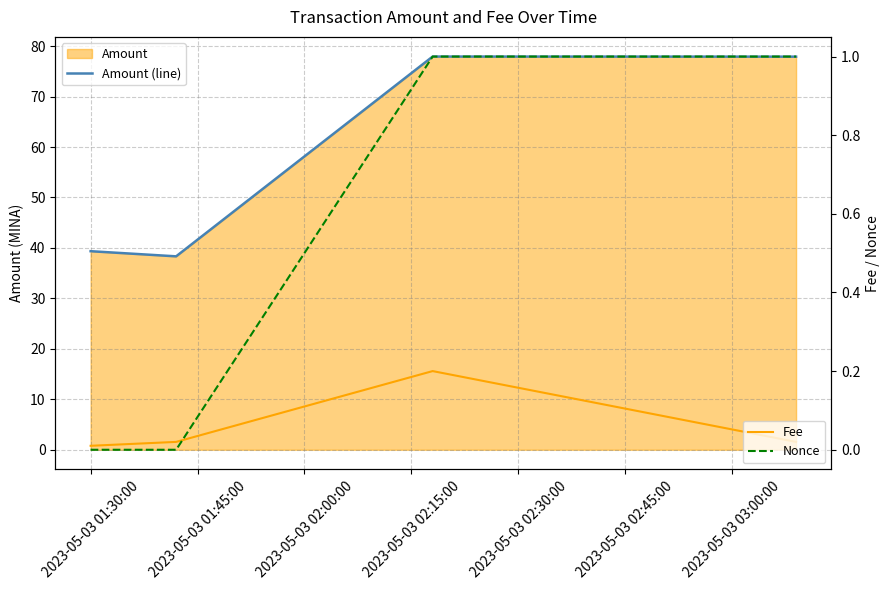

How many interior local peaks does the Fee series have?

1